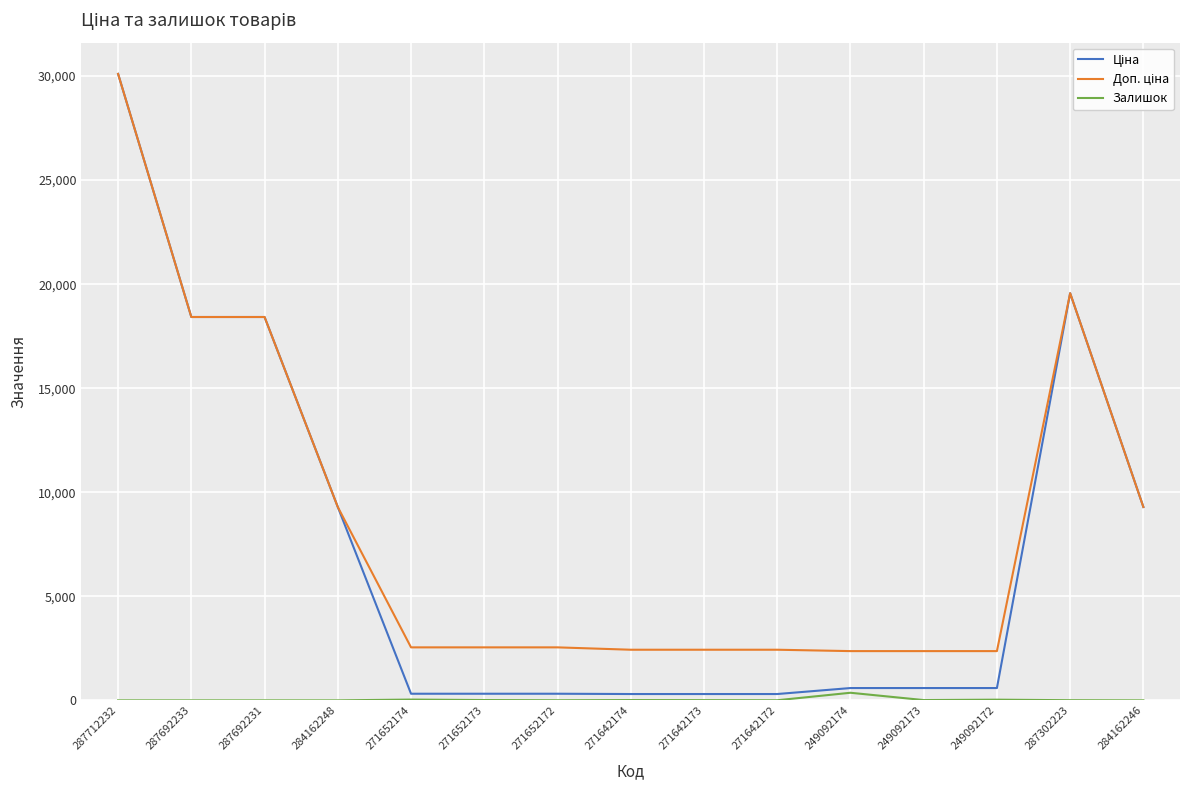

At which category is the sum across all series the highest?

287712232